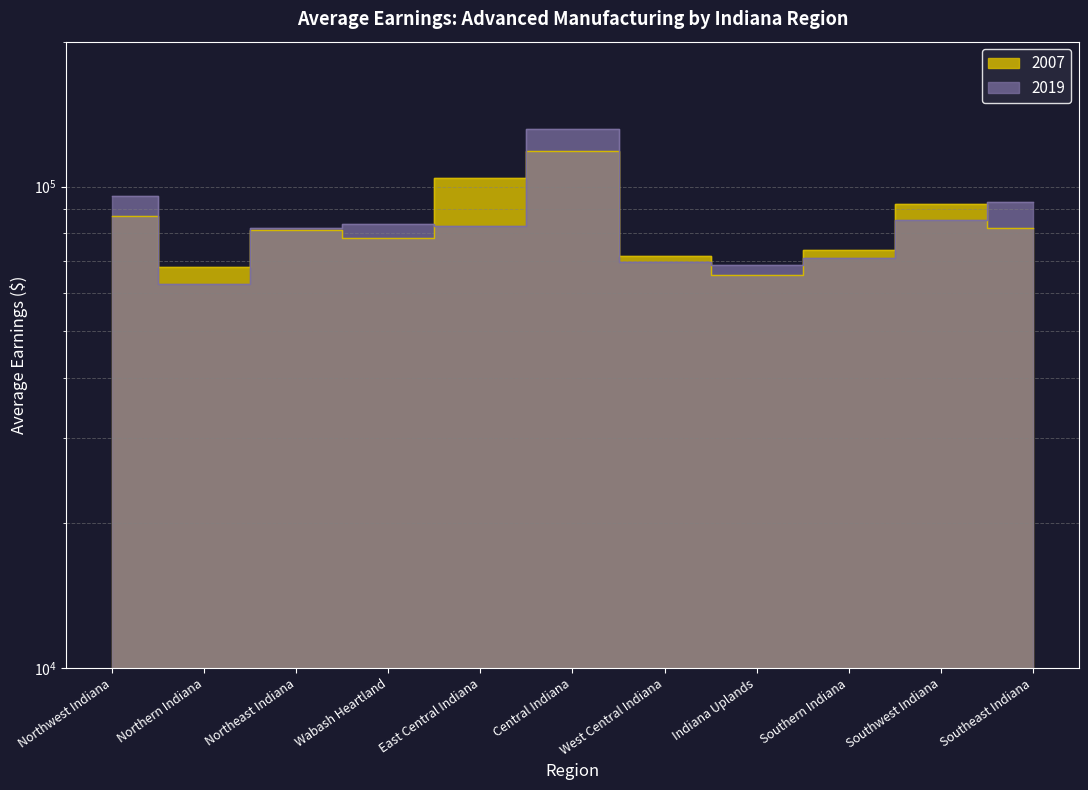

Which category has the highest value in the 2007 series?

Central Indiana